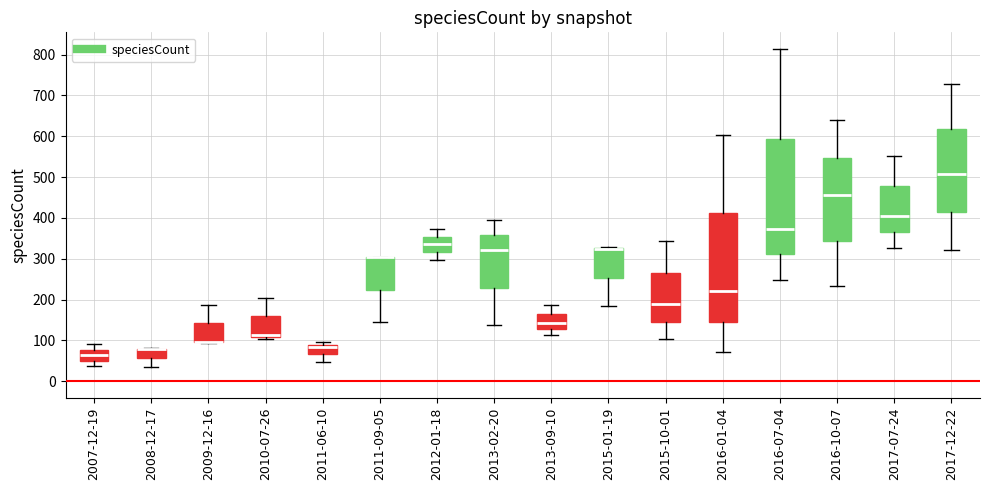

Which box is the tallest, from its lower edge to its upper edge?

2016-07-04